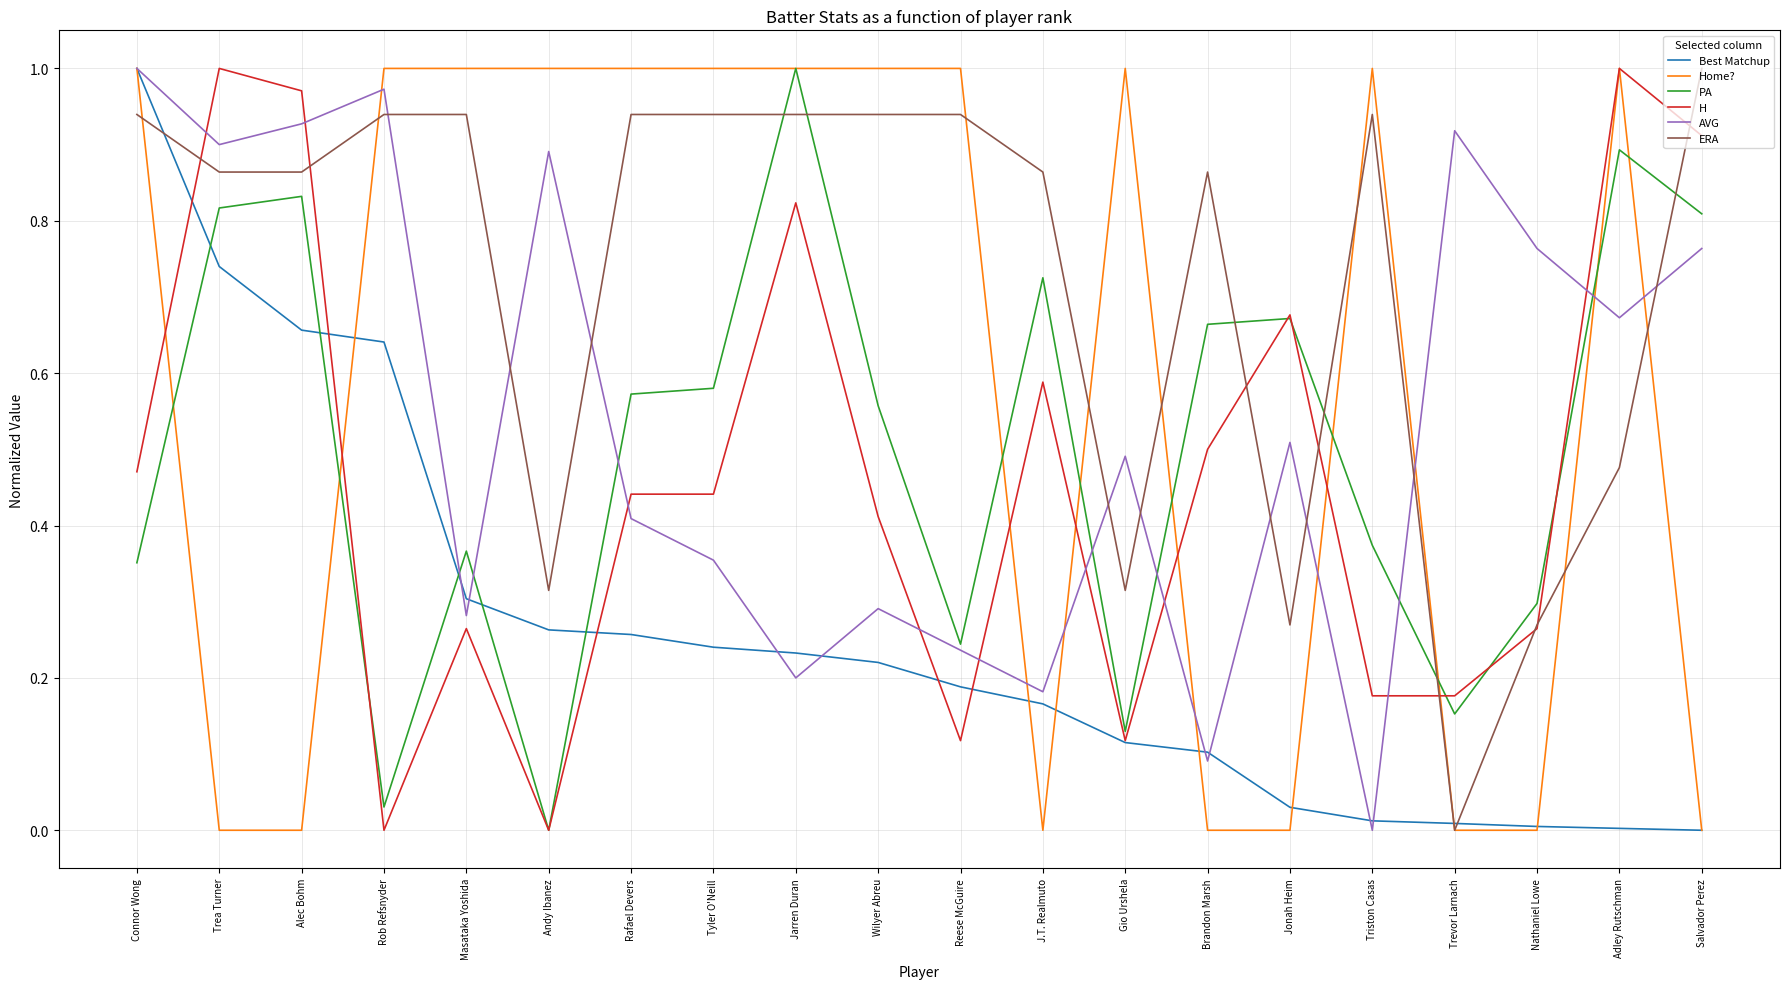

Which series ends up on top after the final intersection of ERA and PA?

ERA